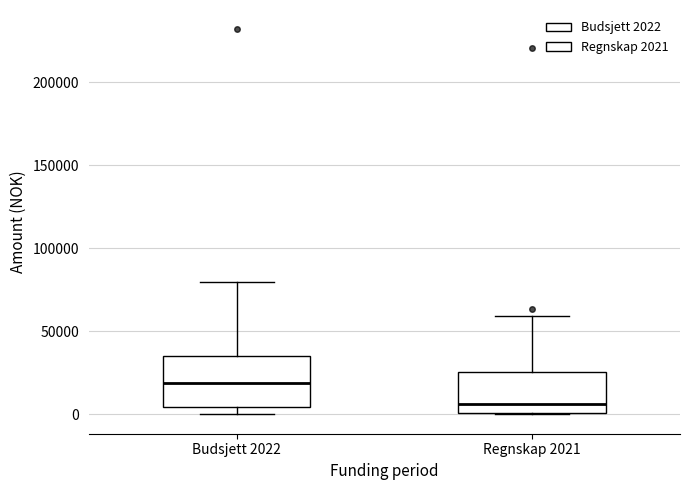

Which box has the lowest median line?

Regnskap 2021